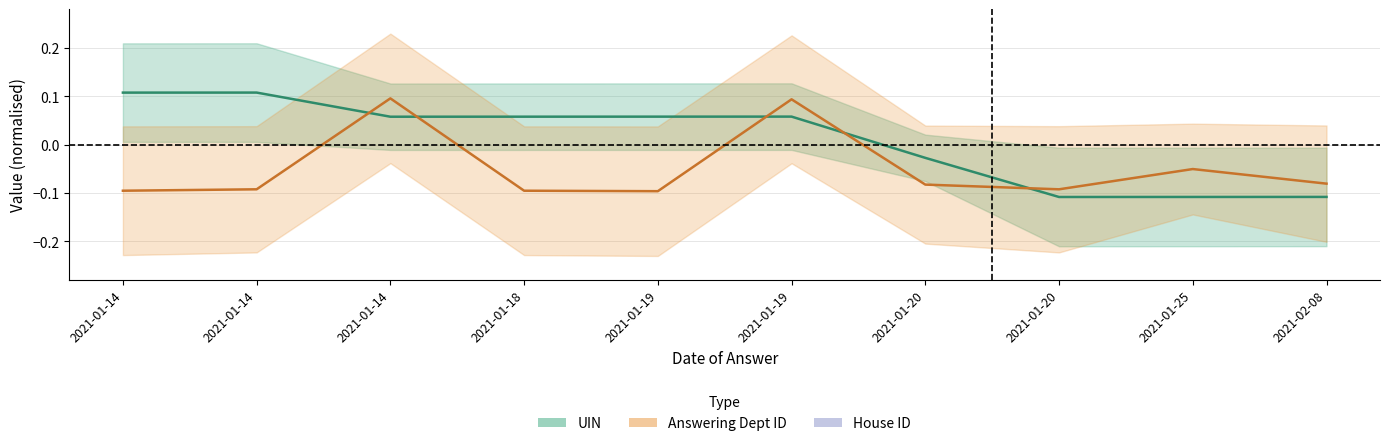

Rank the series at 2021-01-20 from lowest to highest value.

answering_dept_id, uin_center